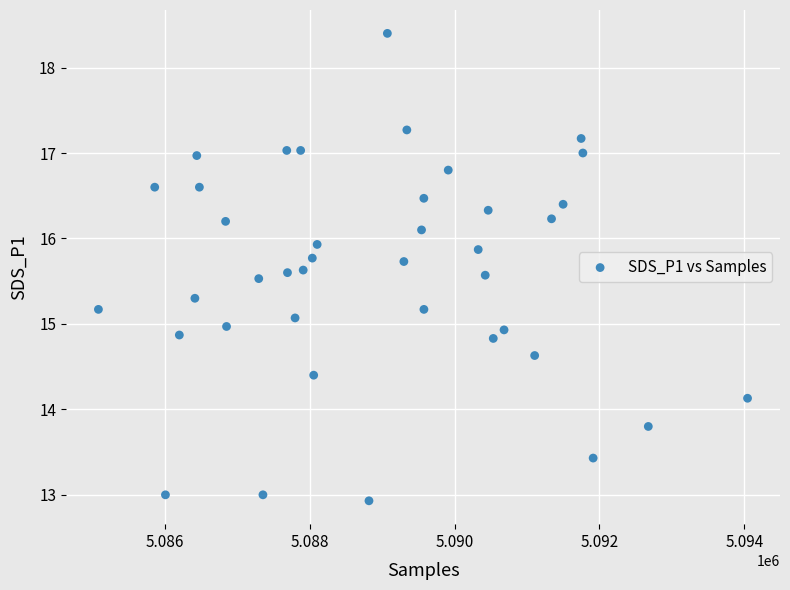

What is the range of Y values (max minus min)?

5.5